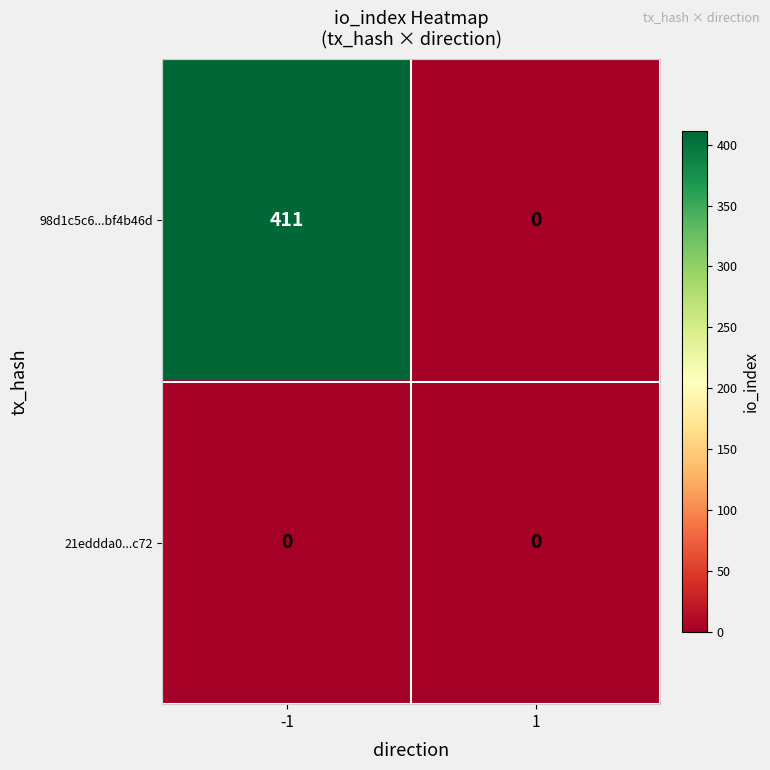

How many values in the 98d1c5c6...bf4b46d series are below 411?

1